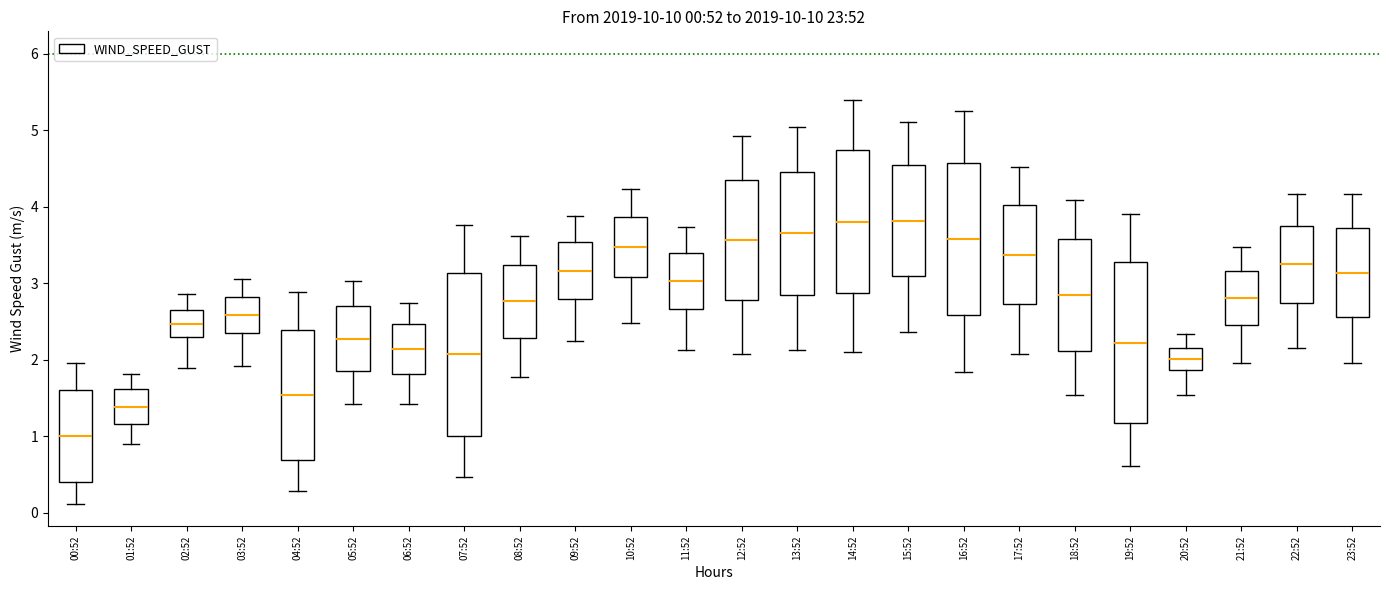

Which box's median line is the lowest?

00:52